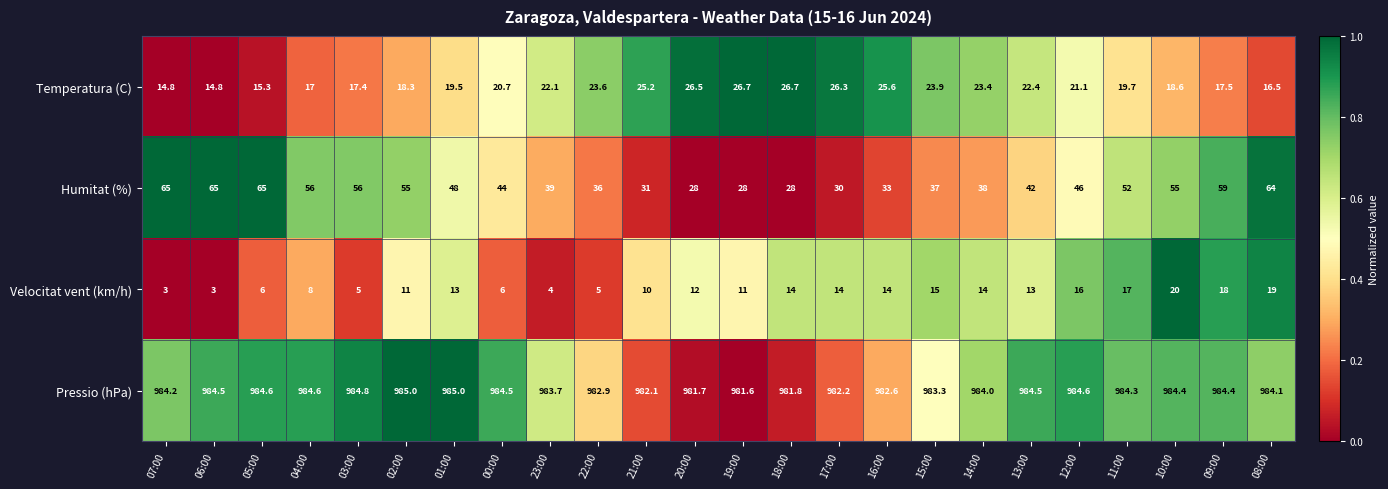

What value does the Velocitat vent (km/h) series have at 22:00?

5.0